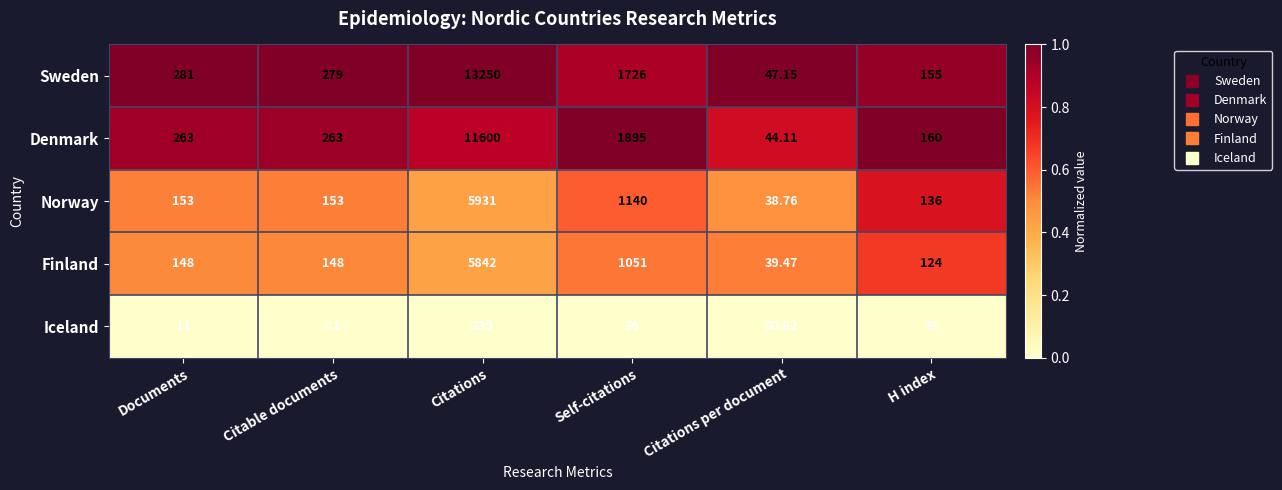

What is the difference between the highest and lowest values at H index?

111.0